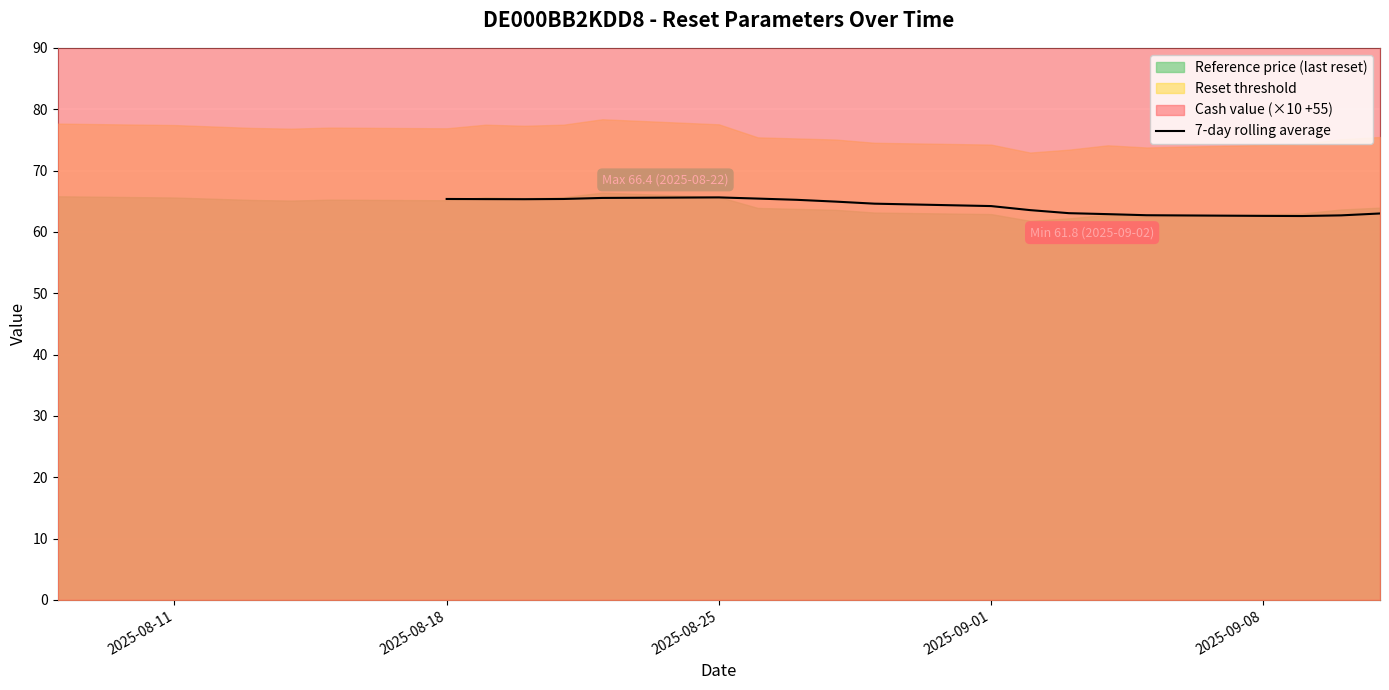

What is the lowest value of the 7-day rolling average series?

62.6